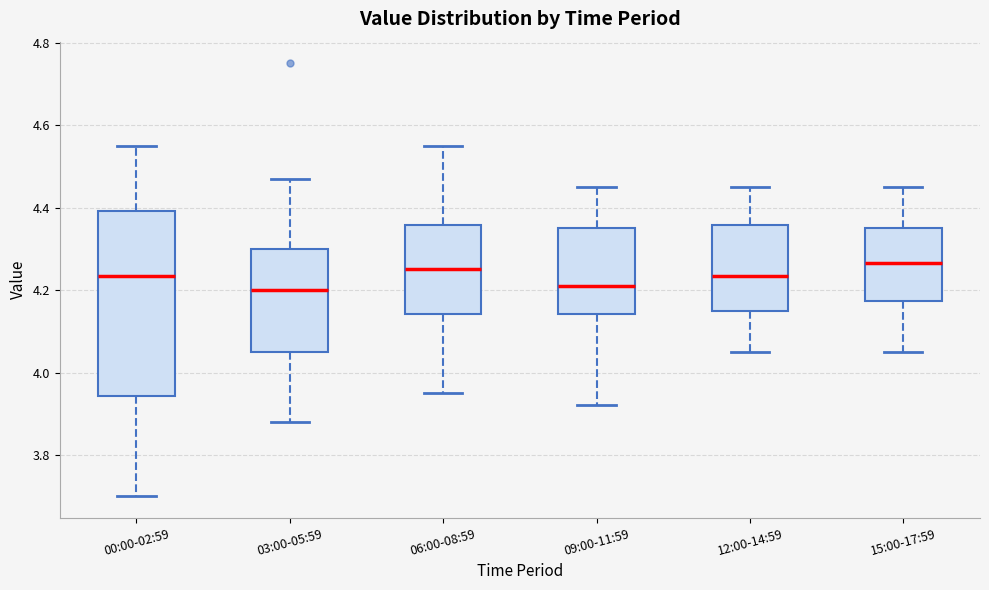

Which box is the tallest, from its lower edge to its upper edge?

00:00-02:59